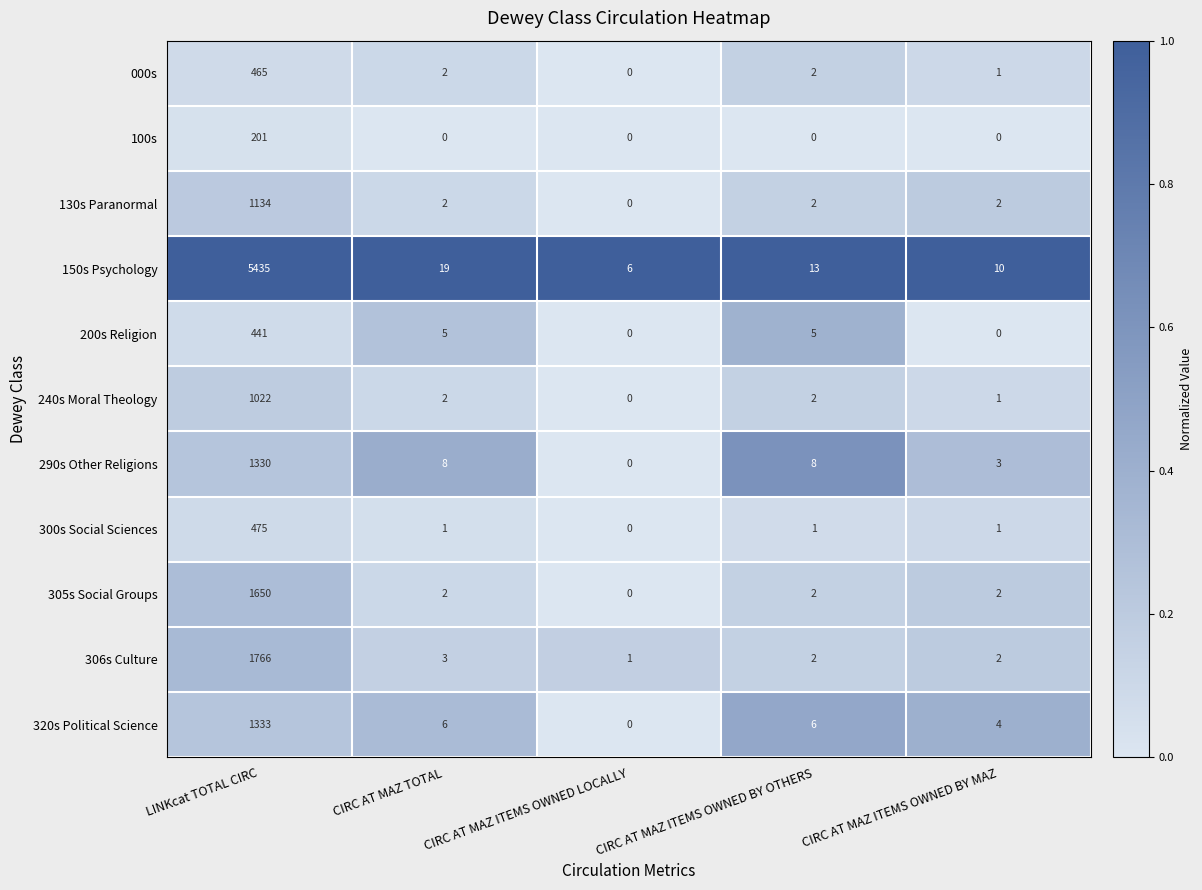

What is the spread (max minus min) of values at CIRC AT MAZ TOTAL?

19